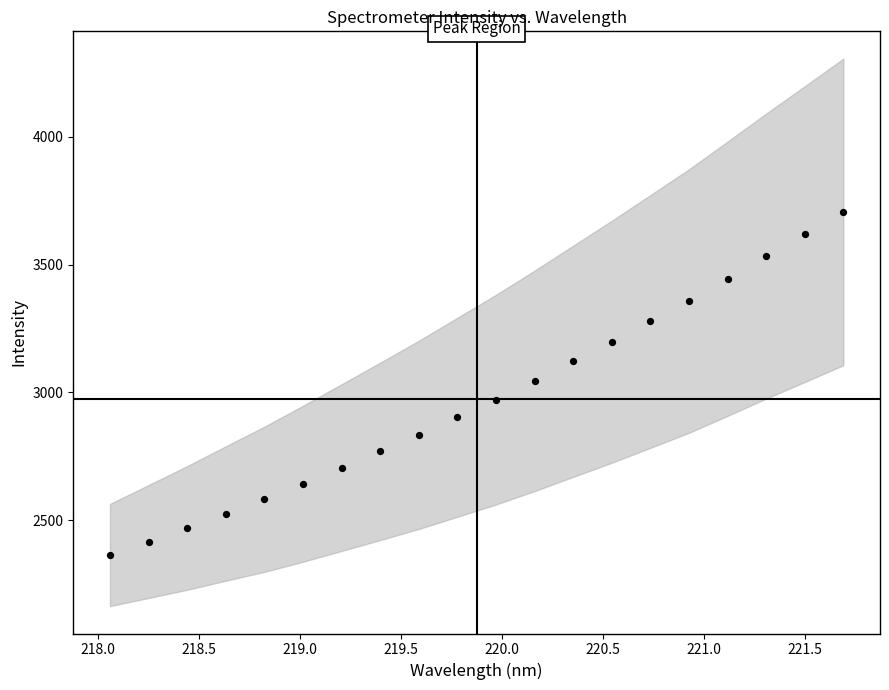

What is the range of Y values (max minus min)?

1343.0